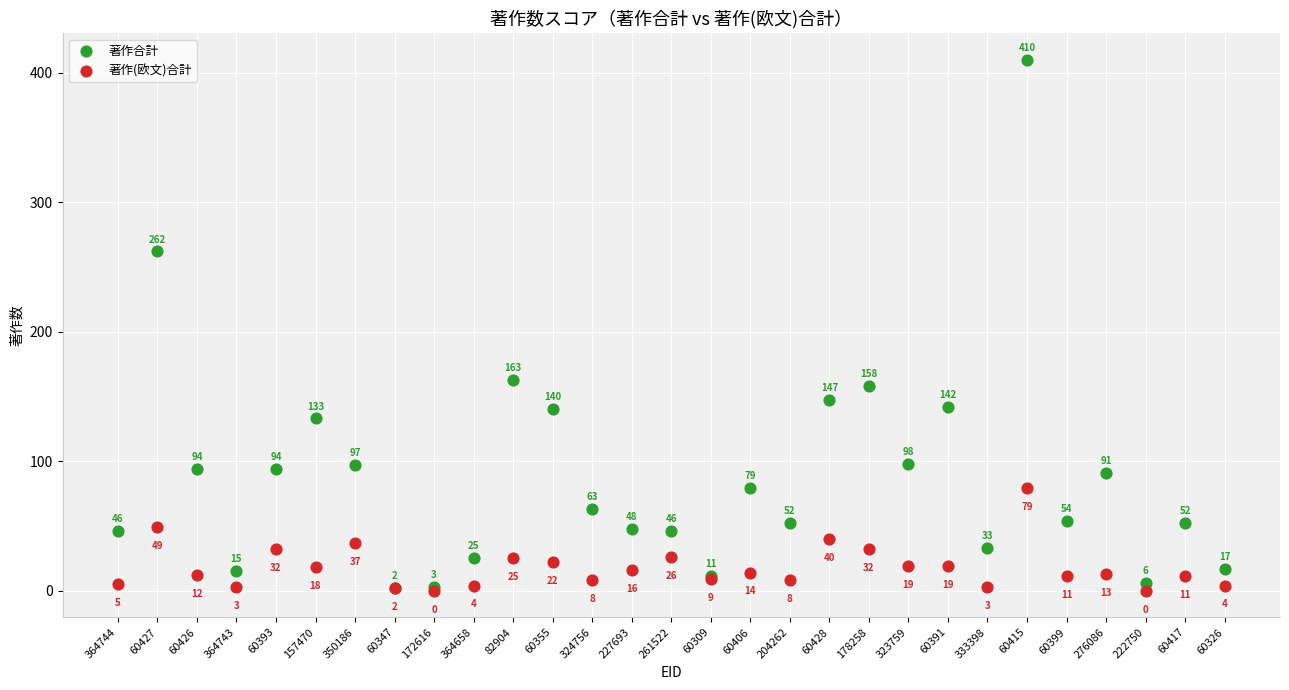

In the 著作(欧文)合計 series, what Y value is closest to 39?

40